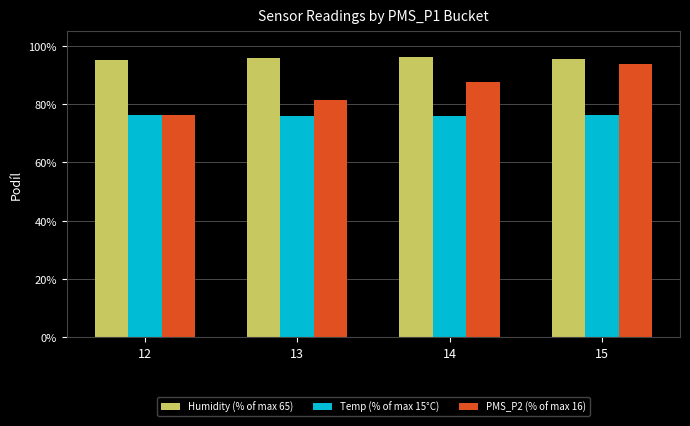

What is the difference between the highest and lowest values at 12?

18.9